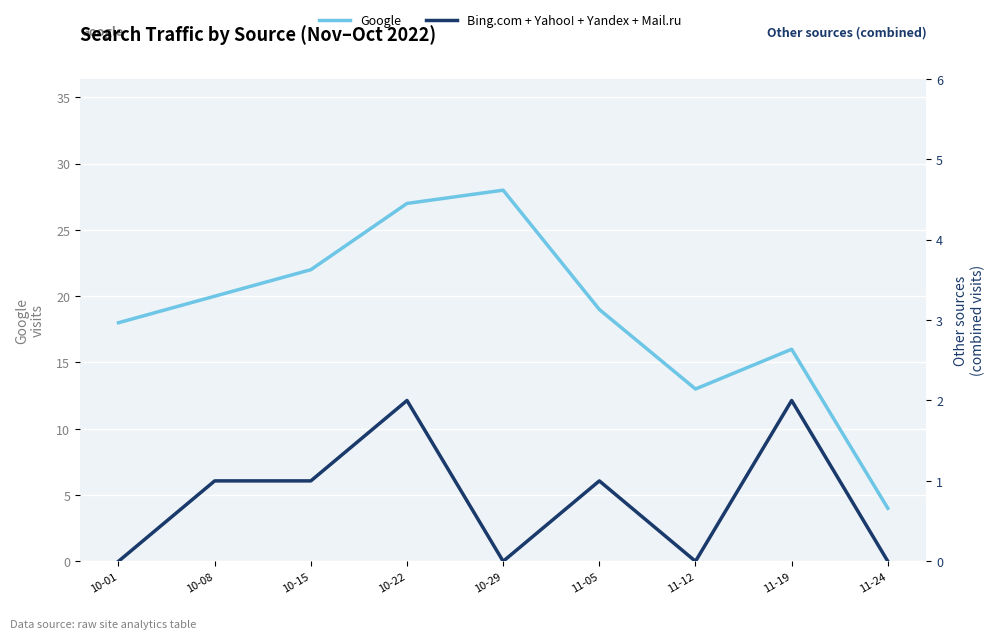

Which has a higher value, 11-12 or 11-05?

11-05